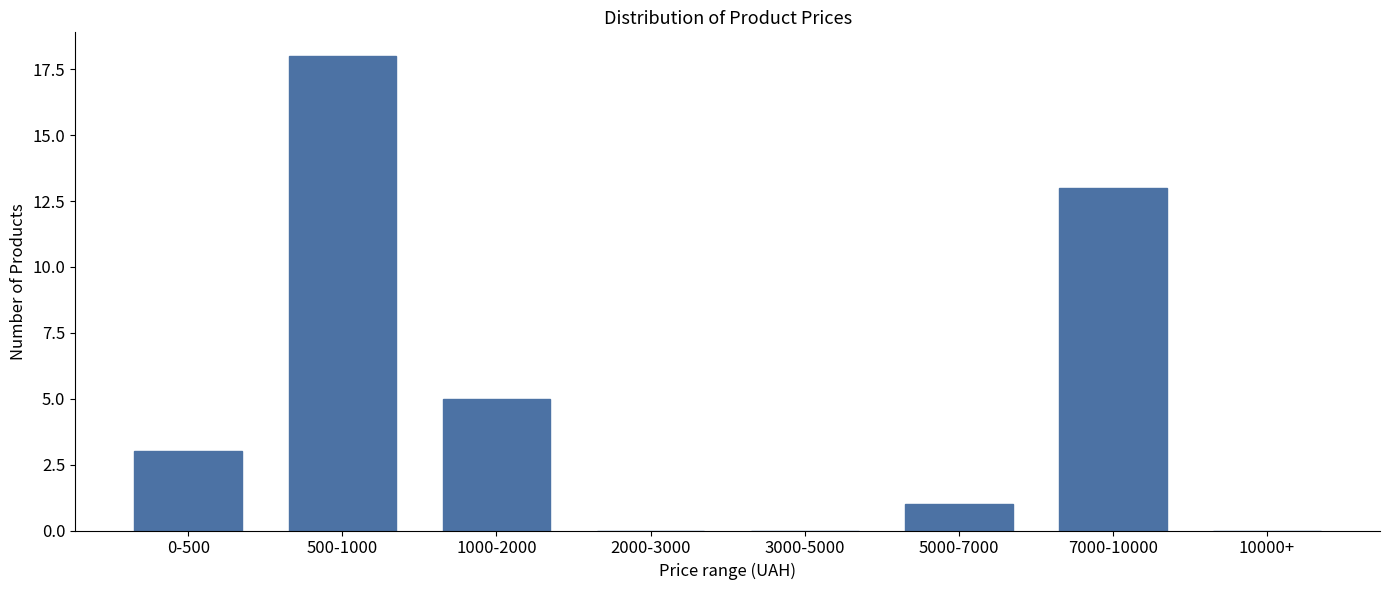

Reading right to left, list all the values displayed in this chart.

10000+=0	7000-10000=13	5000-7000=1	3000-5000=0	2000-3000=0	1000-2000=5	500-1000=18	0-500=3